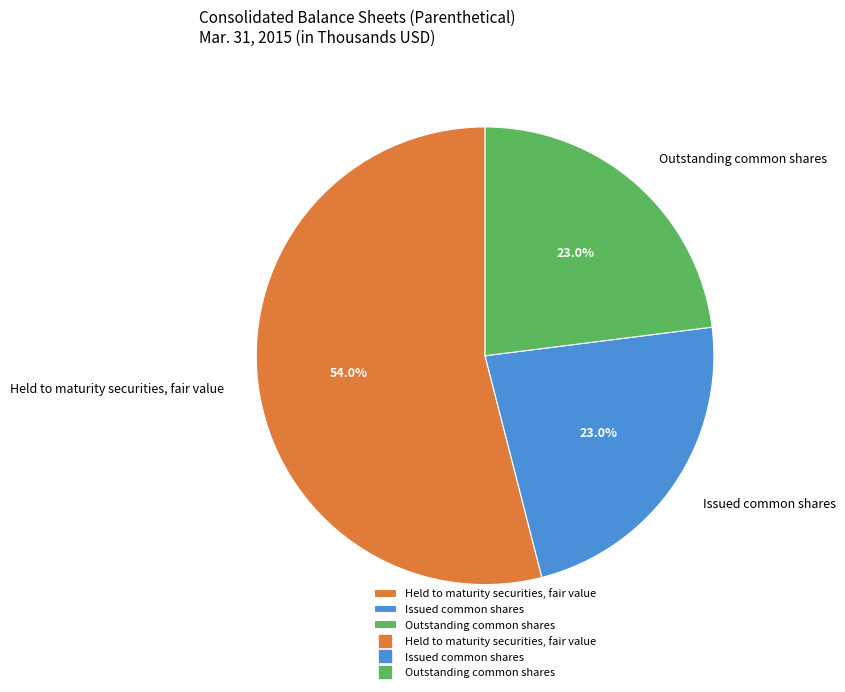

What percentage is the Held to maturity securities, fair value slice, to the nearest percent?

54%